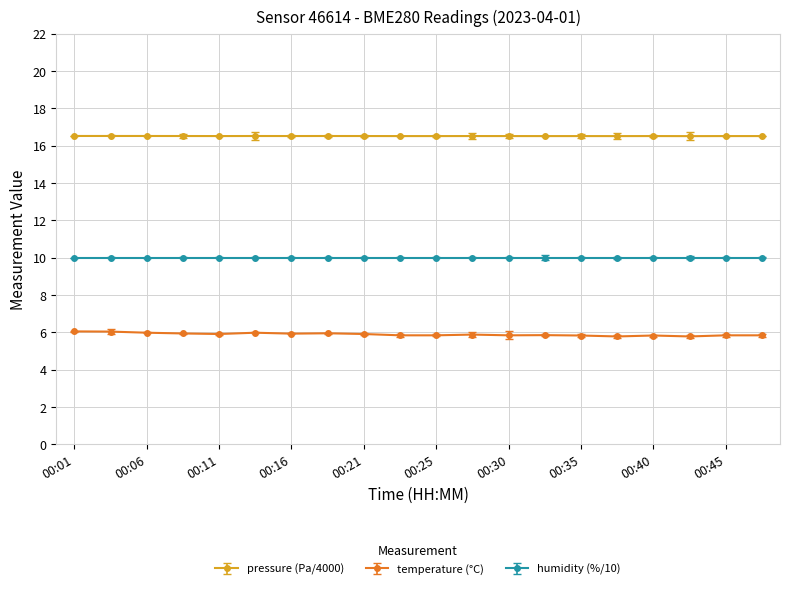

True or false: humidity (%/10) and temperature (°C) intersect in this chart.

False